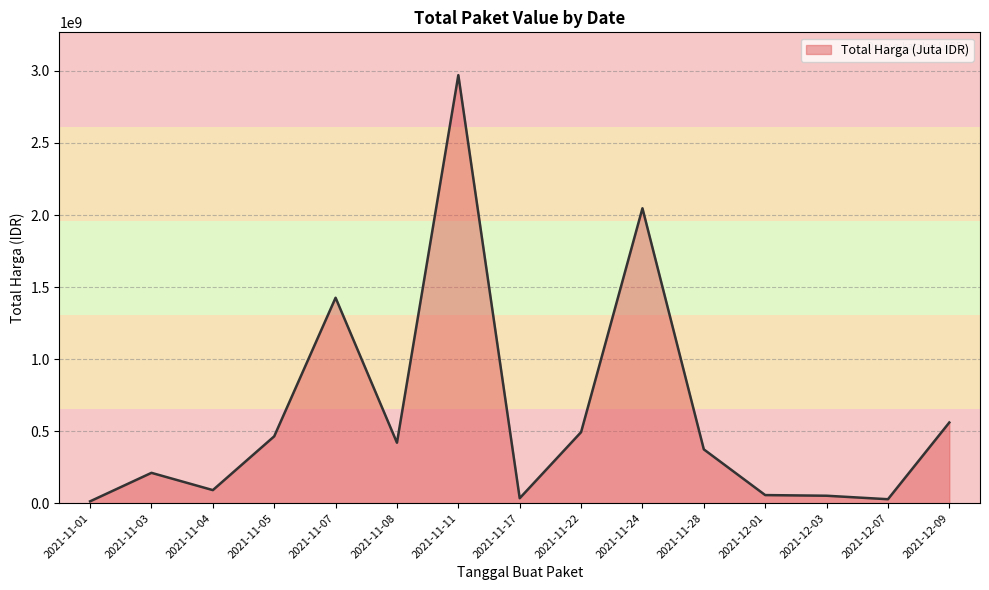

Is it true that the value at 2021-11-24 is 3197491156?

False